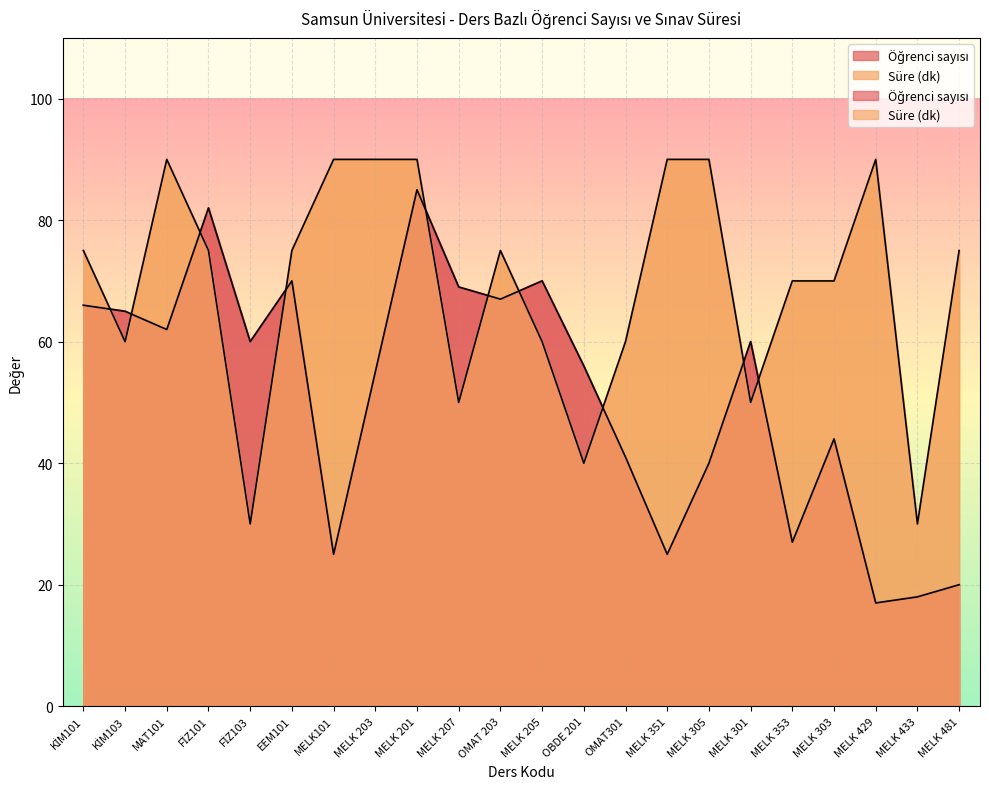

True or false: Süre (dk) and Öğrenci sayısı cross at least once.

True